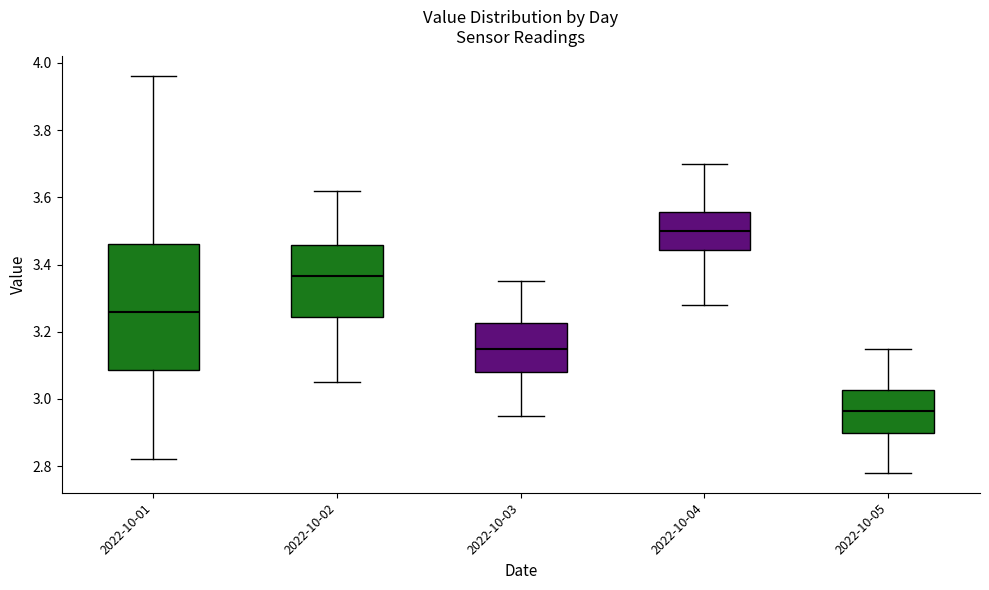

Which box has the lowest median line?

2022-10-05